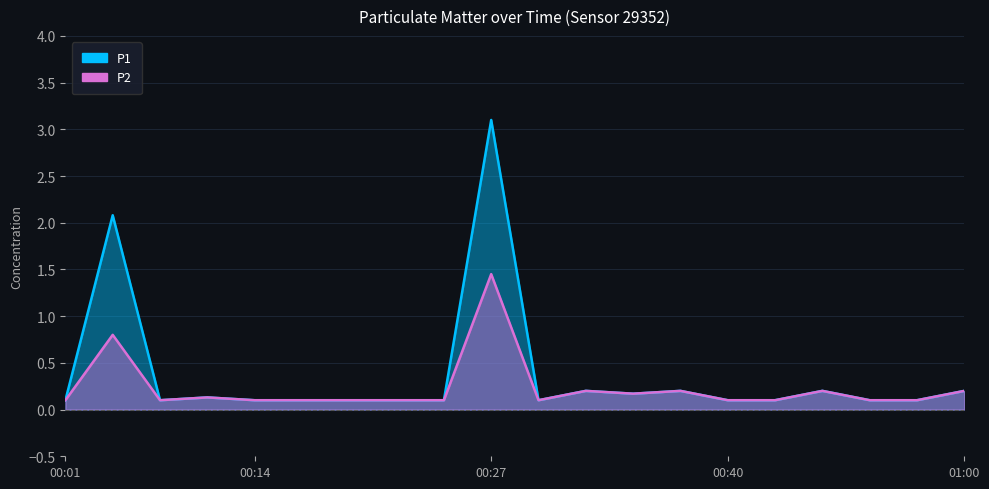

Reading right to left, transcribe all the data shown in this chart.

P1: 0.2	0.1	0.1	0.2	0.1	0.1	0.2	0.2	0.2	0.1	3.1	0.1	0.1	0.1	0.1	0.1	0.1	0.1	2.1	0.1
P2: 0.2	0.1	0.1	0.2	0.1	0.1	0.2	0.2	0.2	0.1	1.4	0.1	0.1	0.1	0.1	0.1	0.1	0.1	0.8	0.1